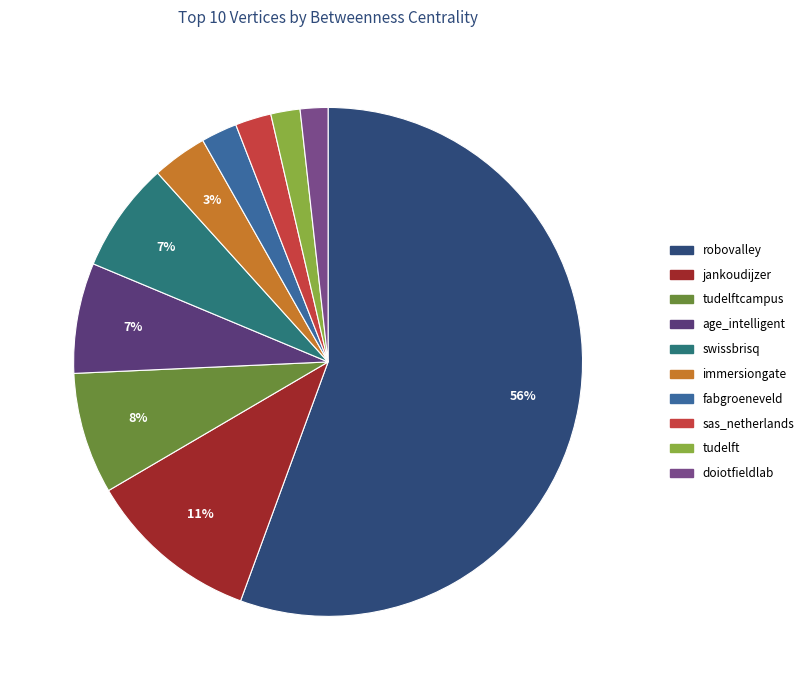

True or false: immersiongate accounts for 3% of the total.

True